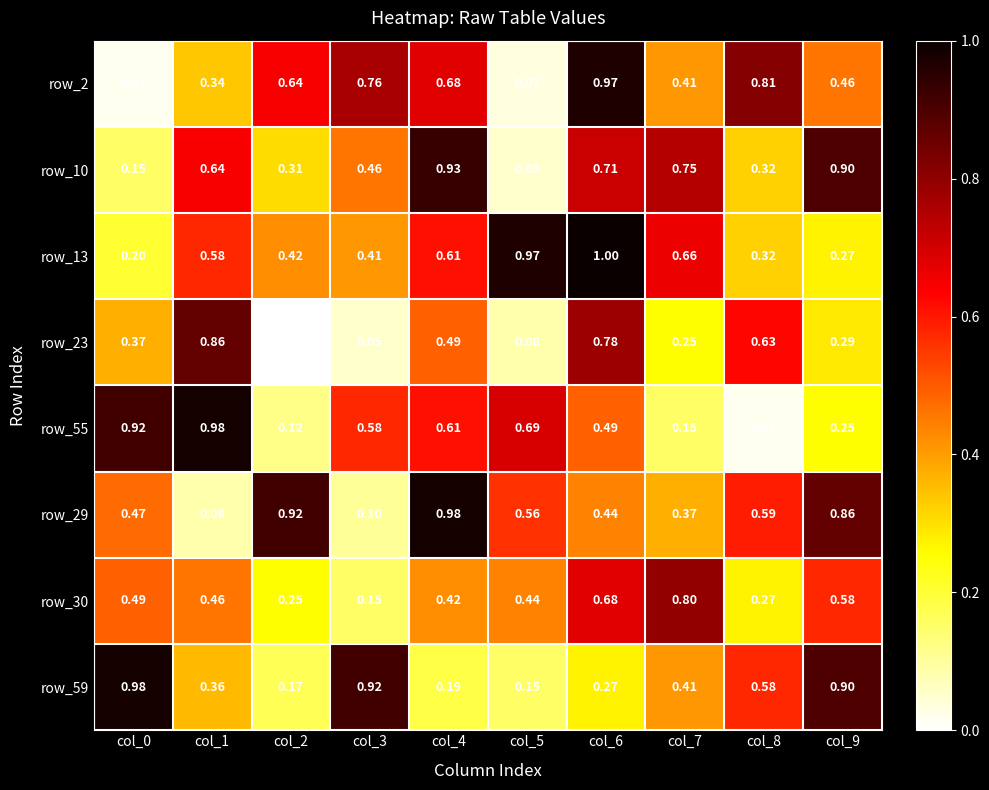

Is the value of row_29 at col_9 greater than the value of row_13 at col_3?

Yes